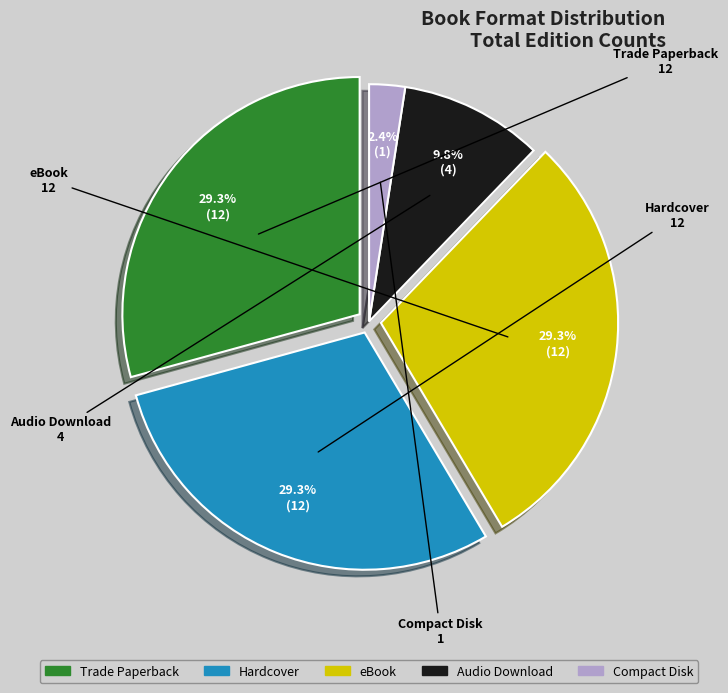

To the nearest percent, what is the difference between the largest and smallest slice percentages?

27%